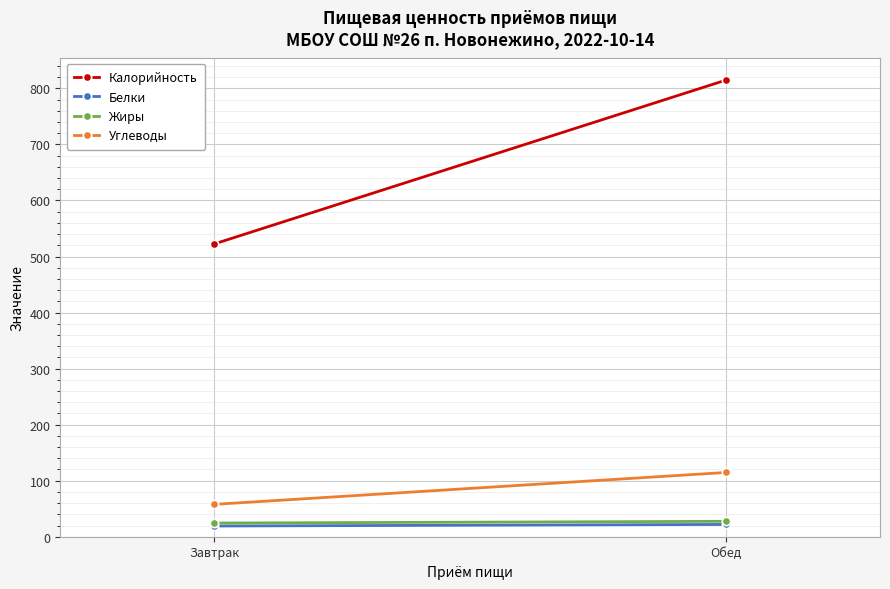

Which series changed the most between Завтрак and Обед?

Калорийность